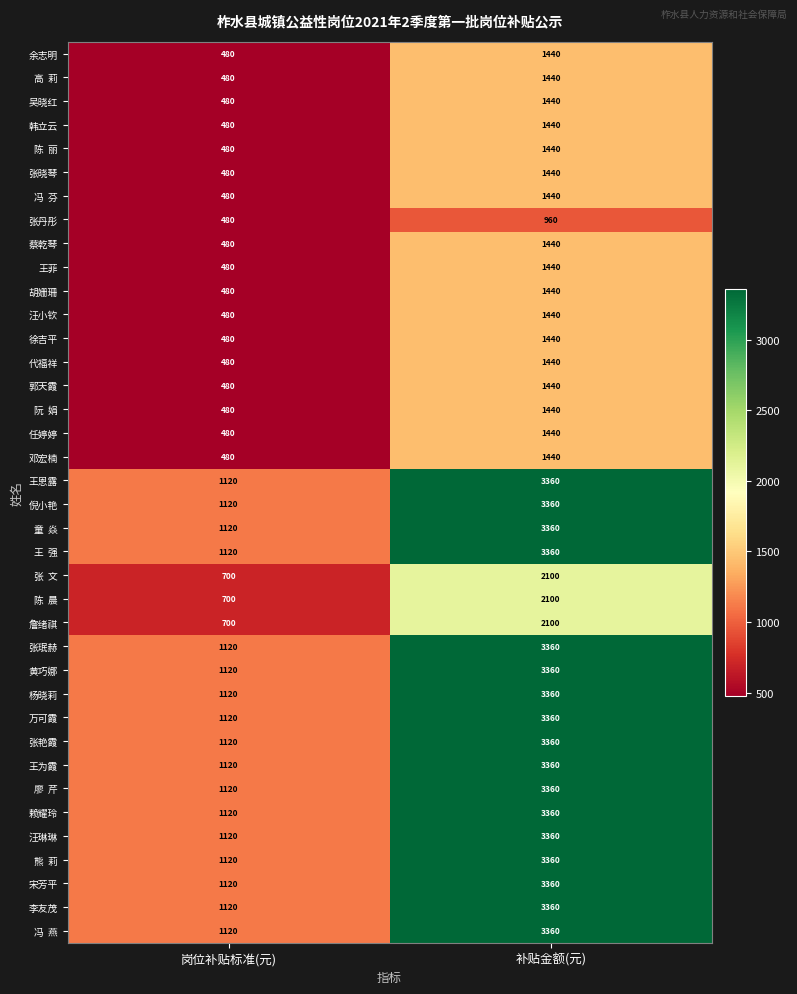

Rank the categories by 蔡乾琴 value from highest to lowest.

补贴金额(元), 岗位补贴标准(元)